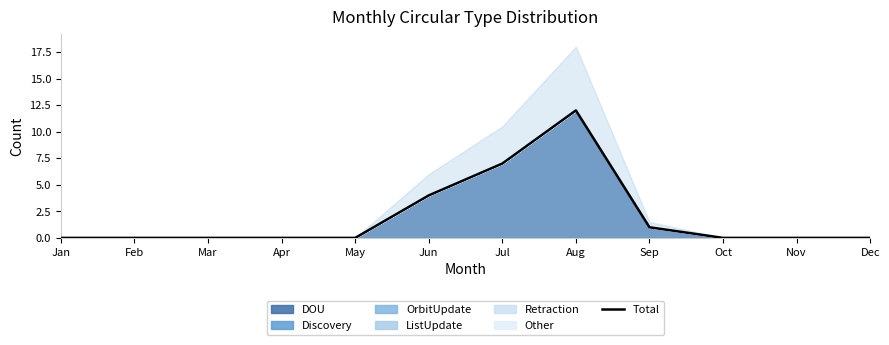

Does the chart have visible grid lines?

No